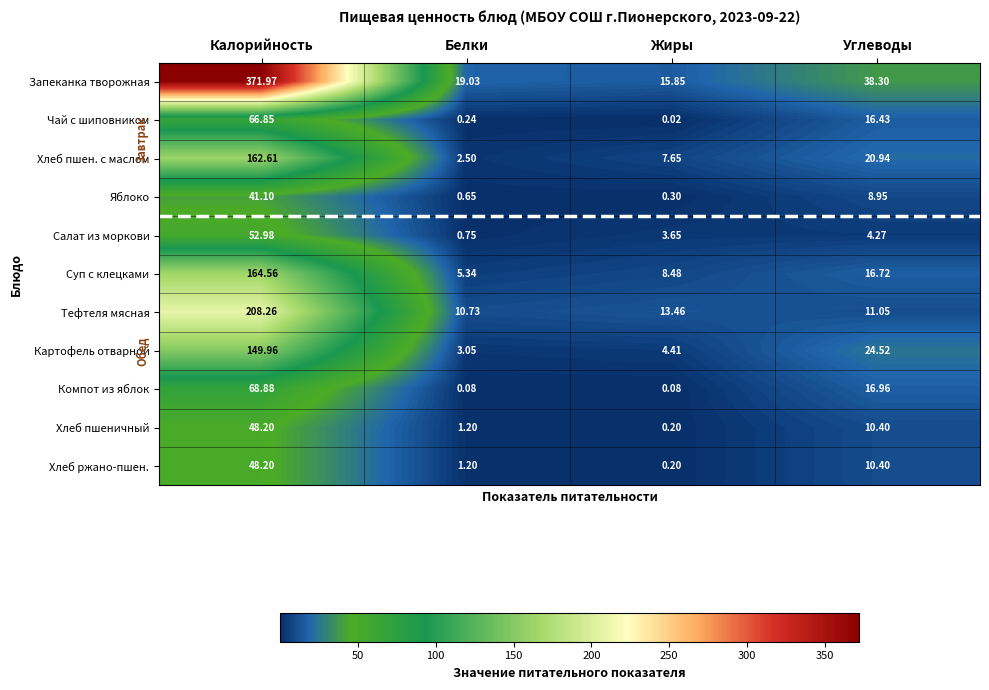

How many data points does each series have?

4